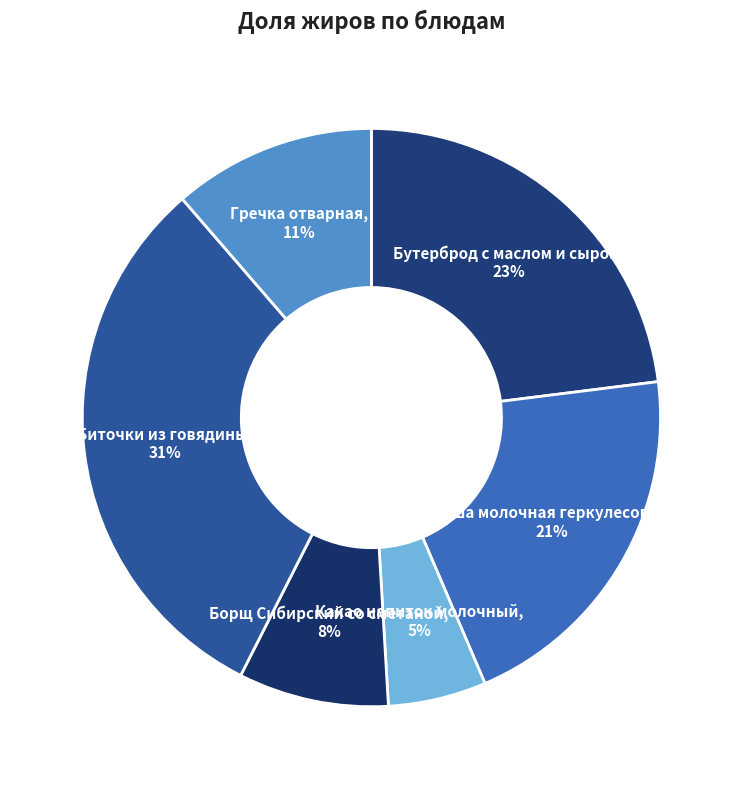

How many slices are in this pie chart?

6